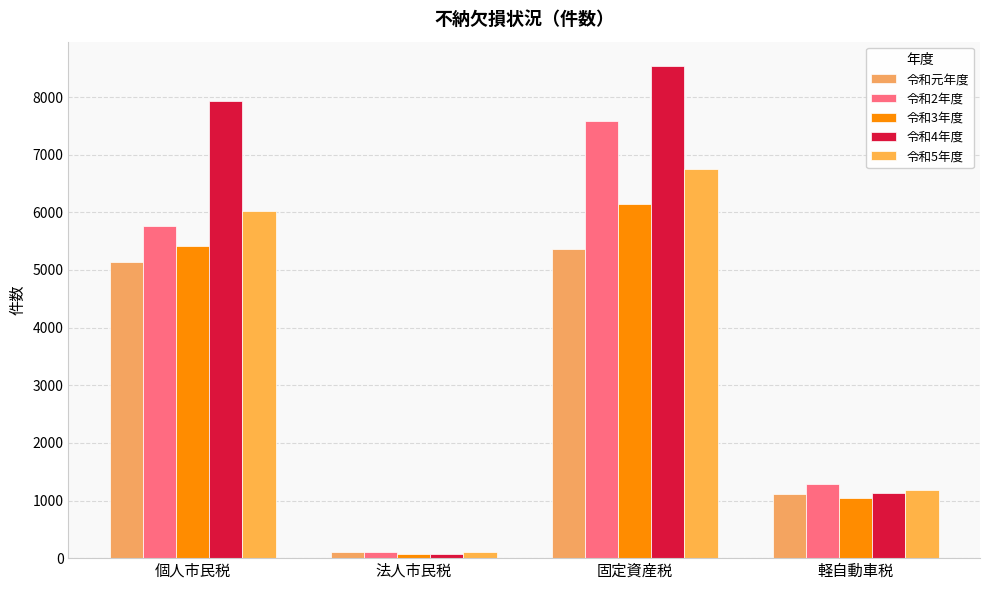

Rank the series at 固定資産税 from lowest to highest value.

令和元年度, 令和3年度, 令和5年度, 令和2年度, 令和4年度